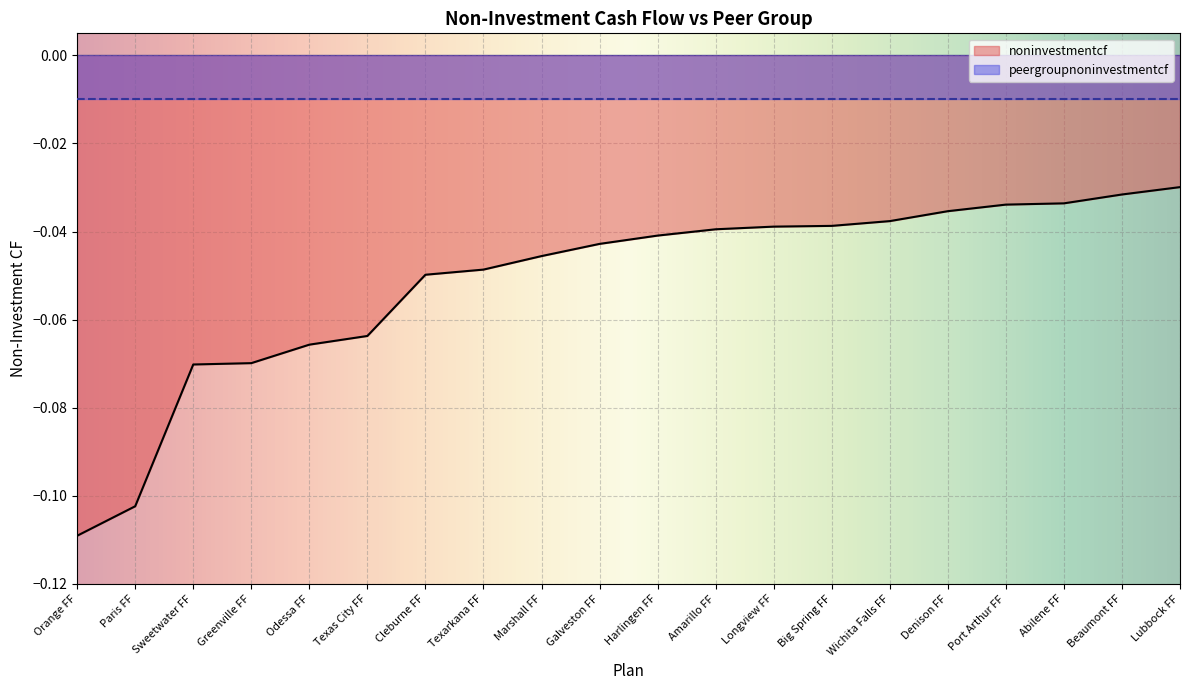

Which category has the lowest value in the noninvestmentcf series?

Orange FF